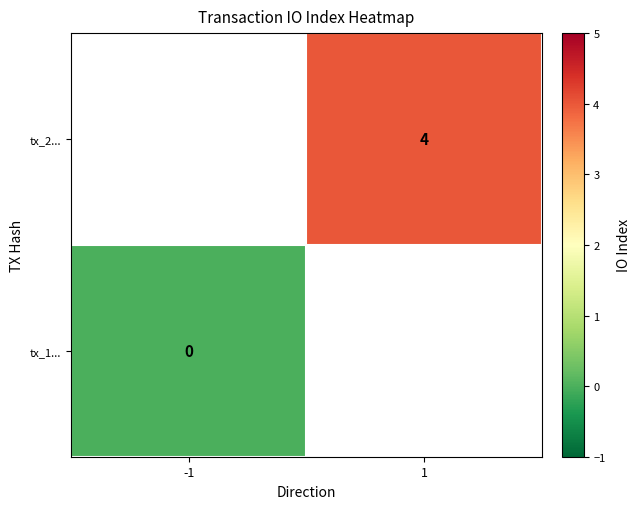

True or false: tx_2... has a value of 4 at 1.

True